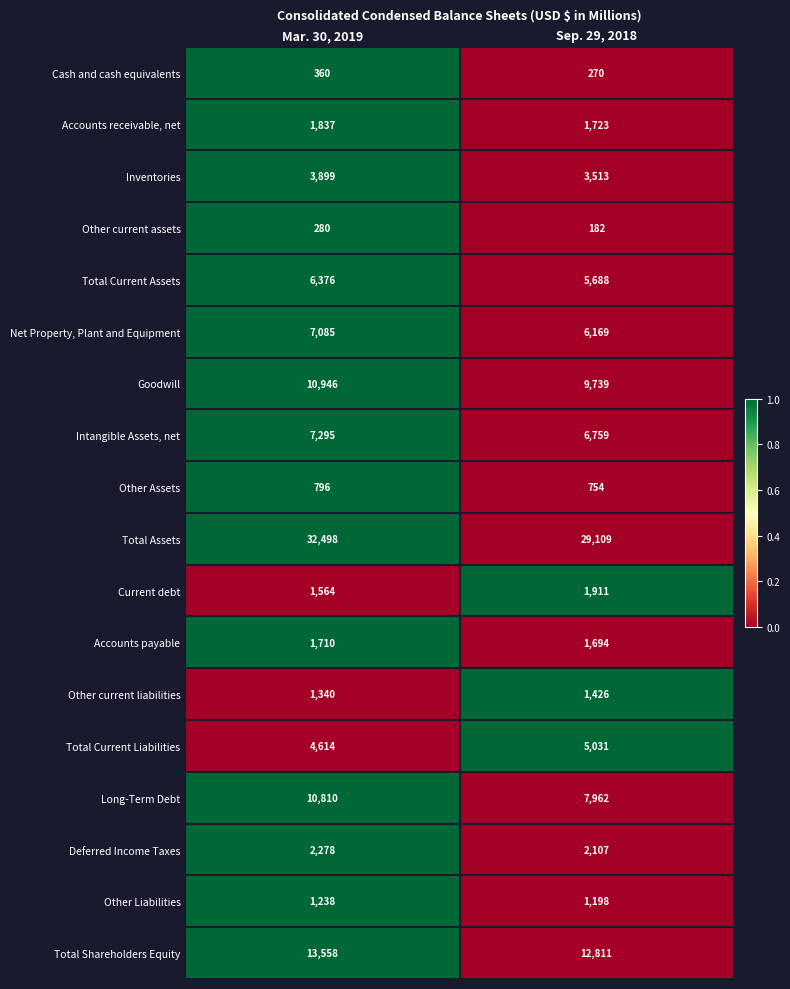

Which category has the highest value across all series?

Mar. 30, 2019